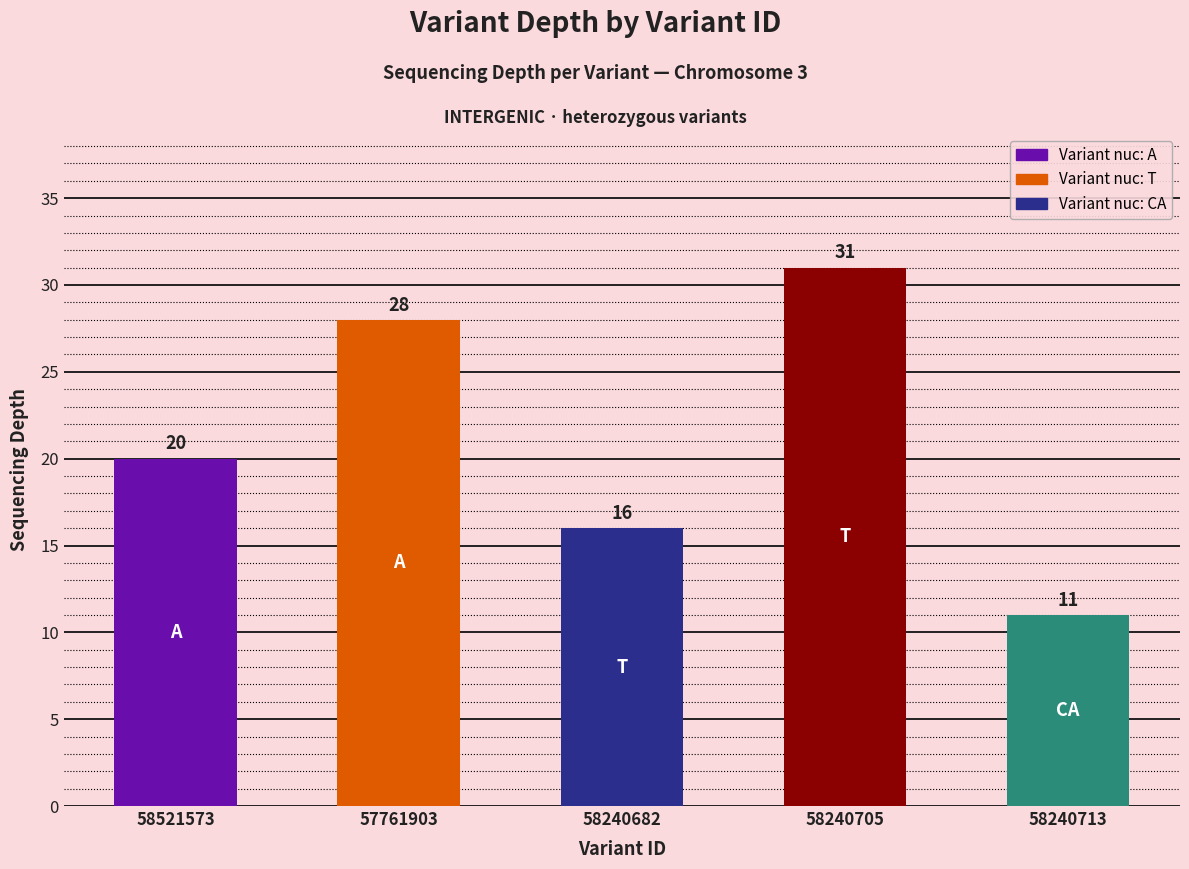

Reading right to left, what are all the values shown in this chart?

11	31	16	28	20